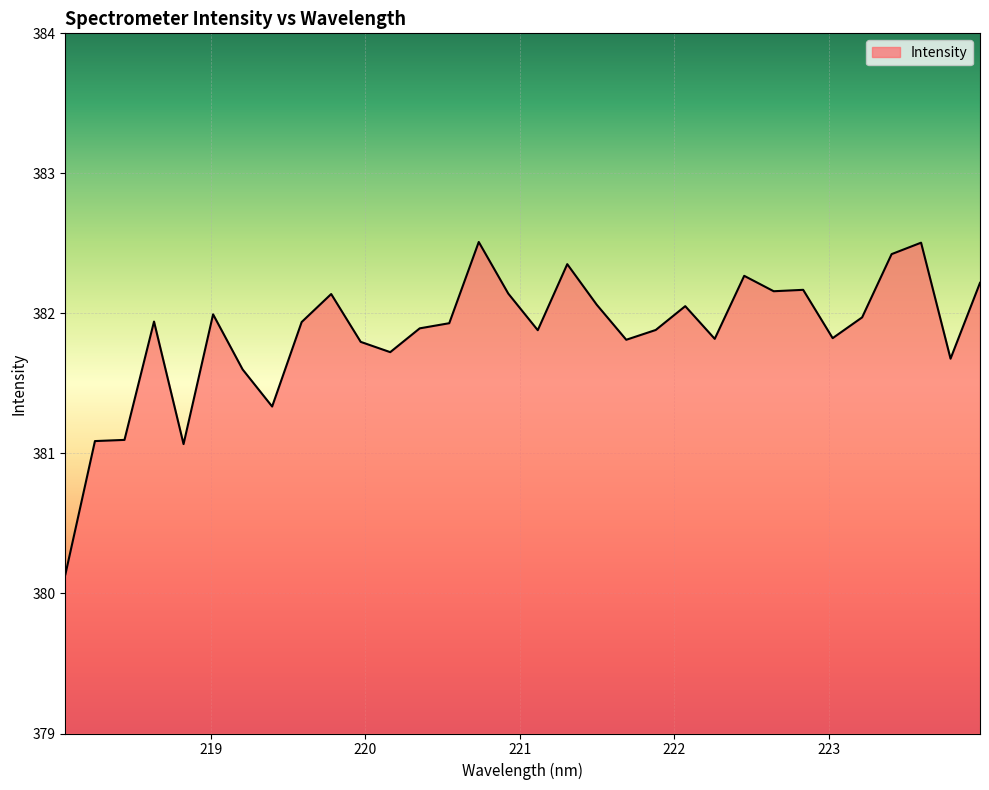

What is the difference between the maximum and minimum values?

2.4